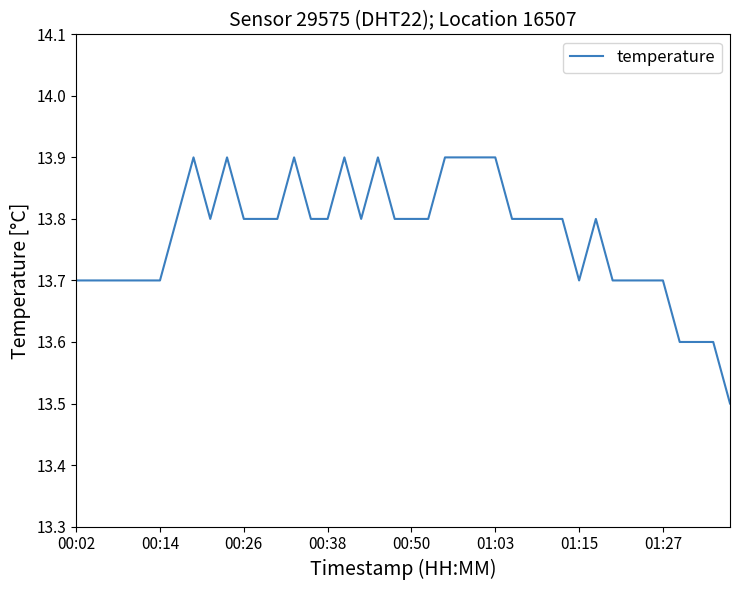

Reading left to right, extract all data points from this chart.

13.7	13.7	13.7	13.7	13.7	13.7	13.8	13.9	13.8	13.9	13.8	13.8	13.8	13.9	13.8	13.8	13.9	13.8	13.9	13.8	13.8	13.8	13.9	13.9	13.9	13.9	13.8	13.8	13.8	13.8	13.7	13.8	13.7	13.7	13.7	13.7	13.6	13.6	13.6	13.5